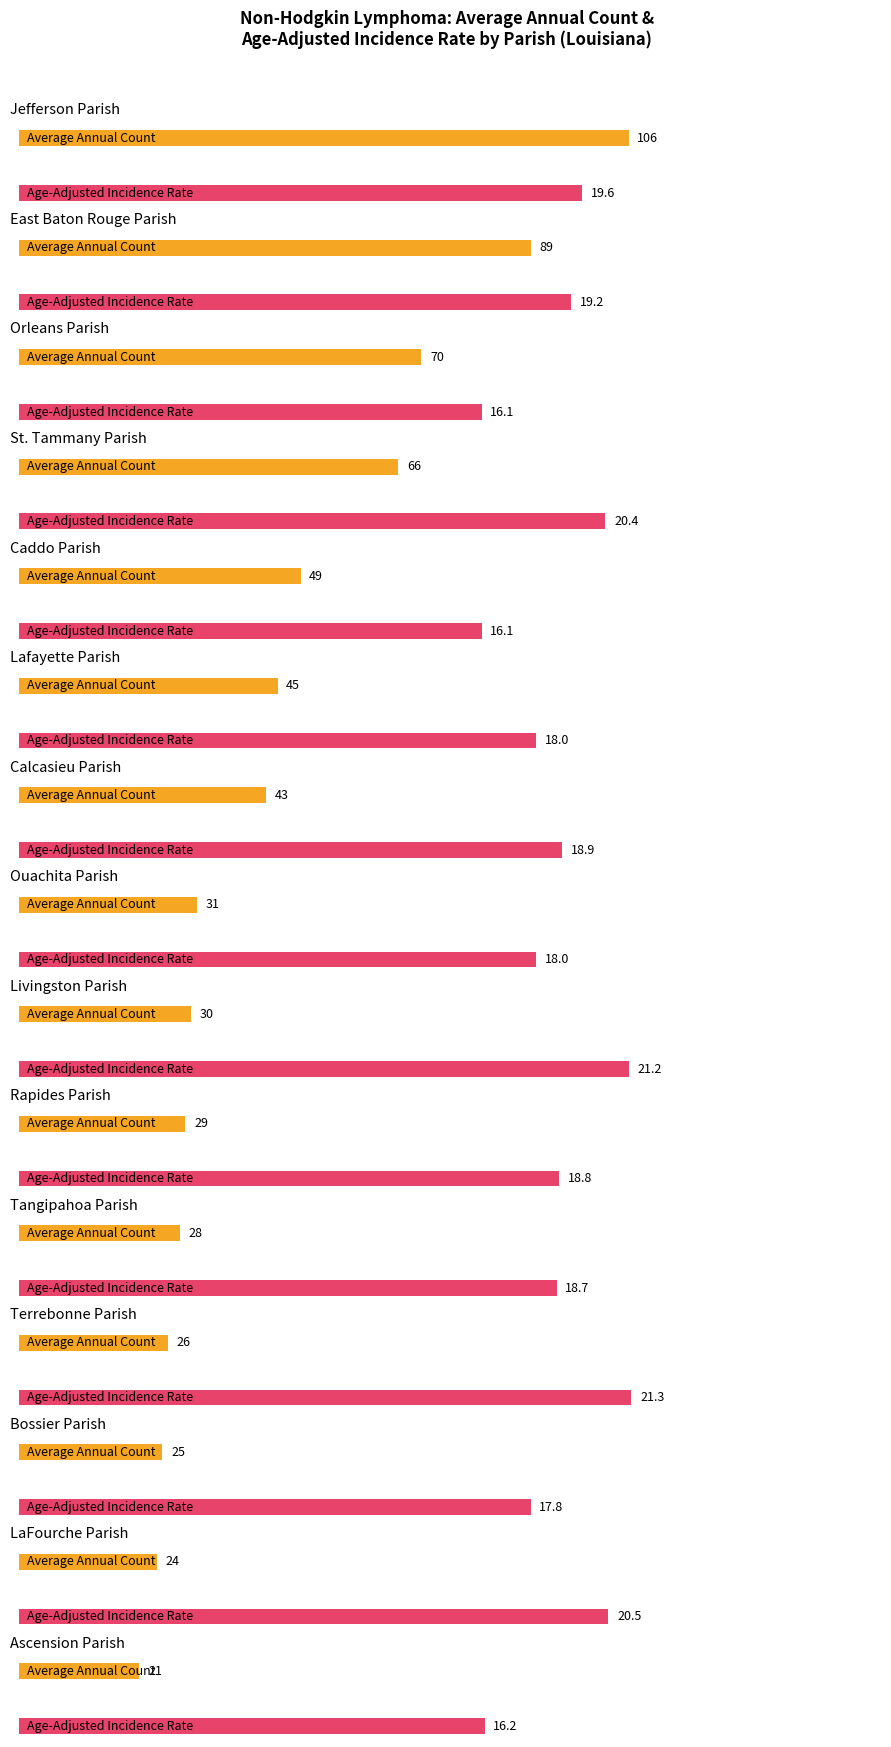

Reading right to left, transcribe all the data shown in this chart.

Average Annual Count: 21.0	24.0	25.0	26.0	28.0	29.0	30.0	31.0	43.0	45.0	49.0	66.0	70.0	89.0	106.0
Age-Adjusted Incidence Rate: 16.2	20.5	17.8	21.3	18.7	18.8	21.2	18.0	18.9	18.0	16.1	20.4	16.1	19.2	19.6